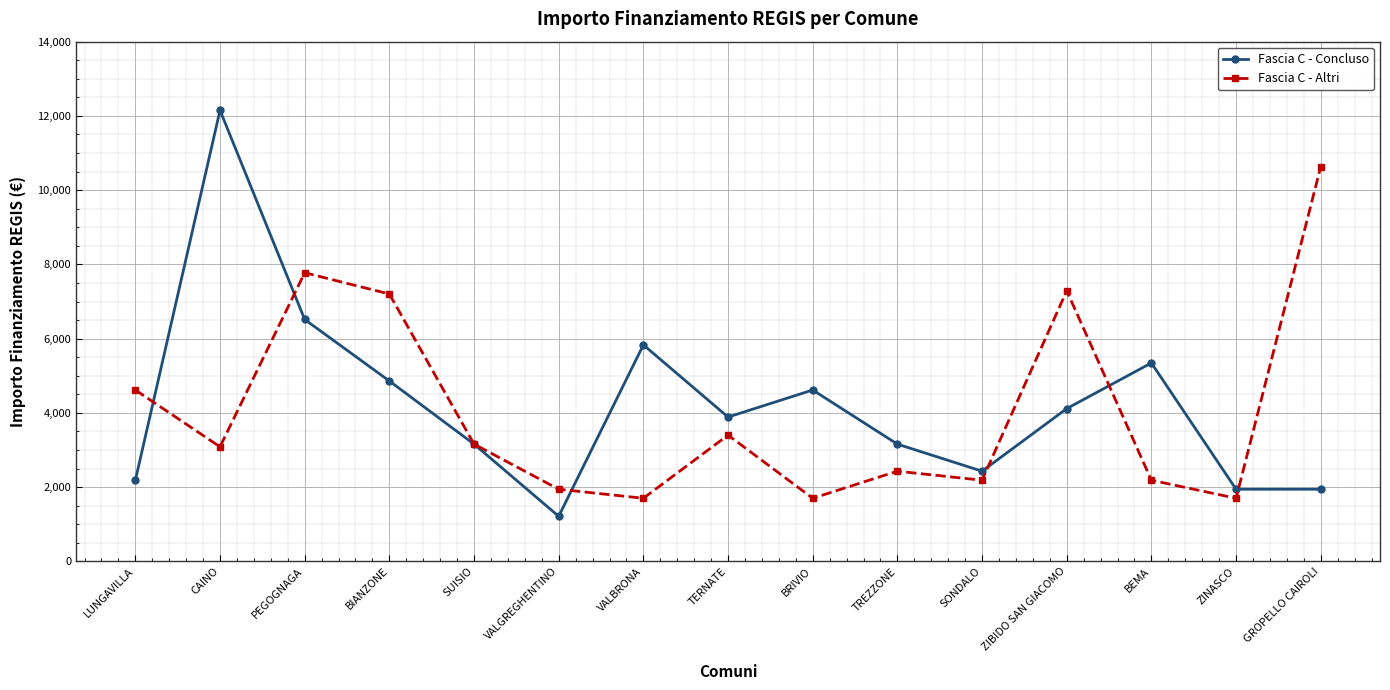

True or false: Fascia C - Concluso has more than 2 interior local peaks.

True